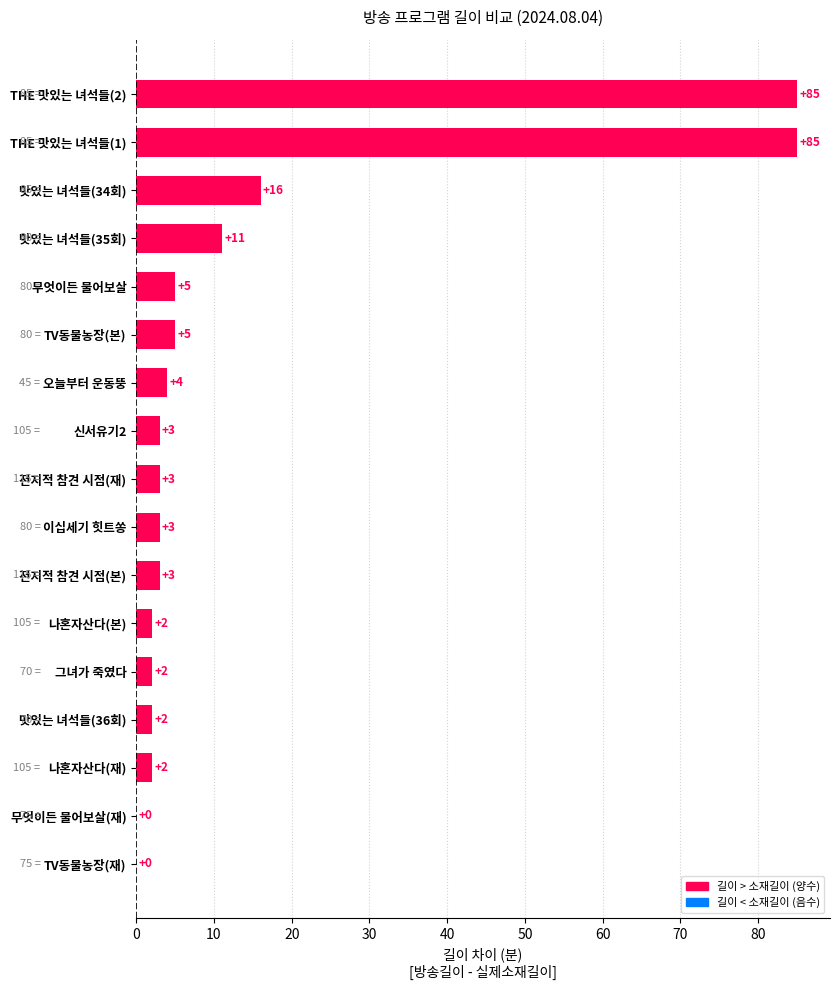

What is the approximate value at 맛있는 녀석들(34회)?

16